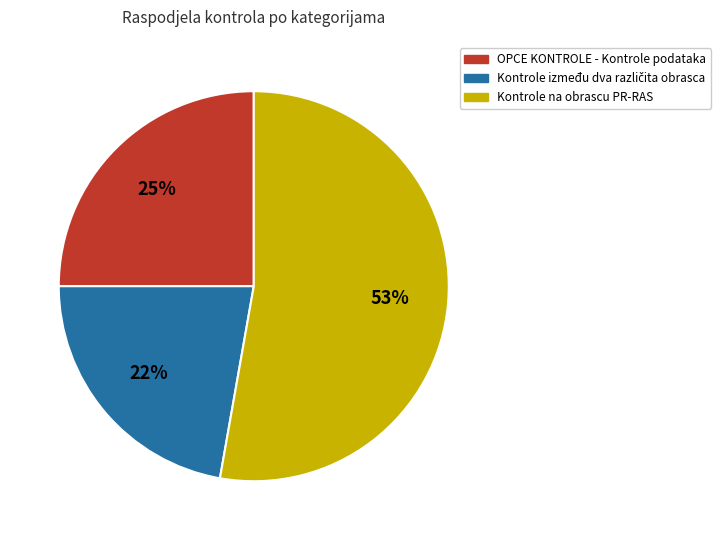

To the nearest percent, what is the difference between the largest and smallest slice percentages?

31%